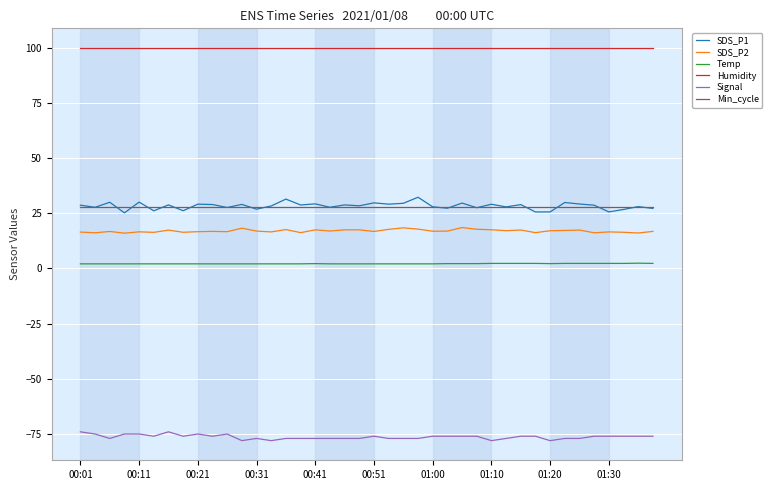

Which series has the largest total across all categories?

Humidity